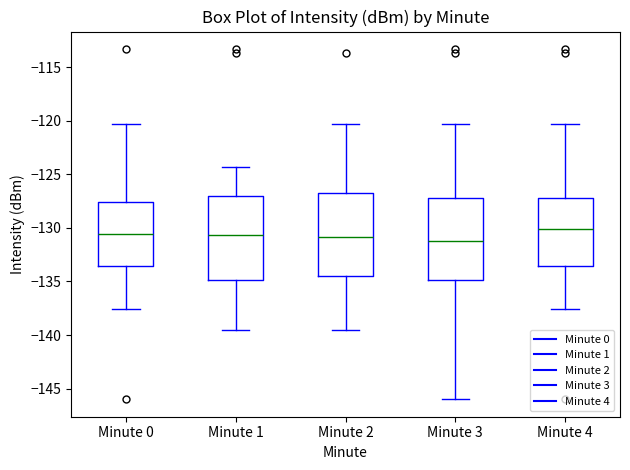

Where does the lower whisker of the box for Minute 2 end on the y-axis? The values are not printed on the chart, so give them approximately, as read against the axis.

-139.5